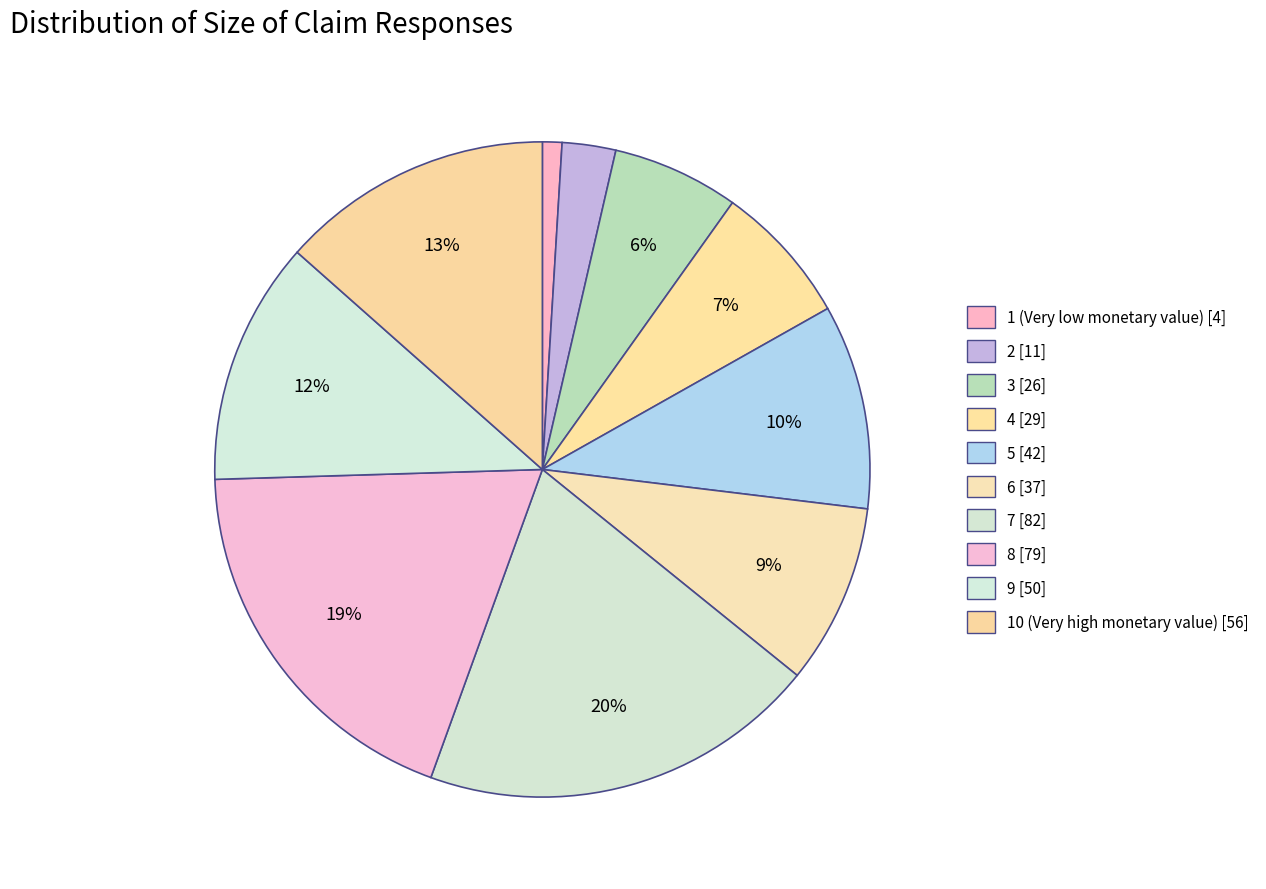

Is 5 the majority of the pie?

No